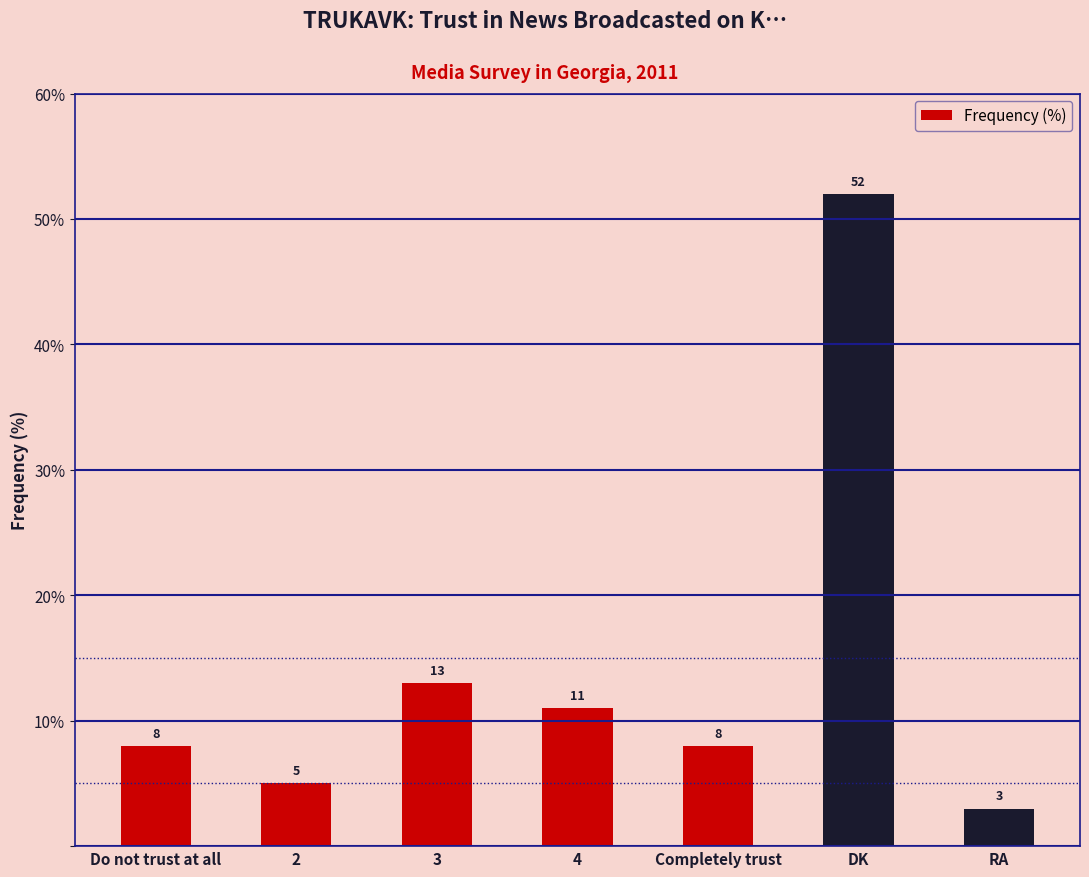

Which label corresponds to the largest value in the chart?

DK